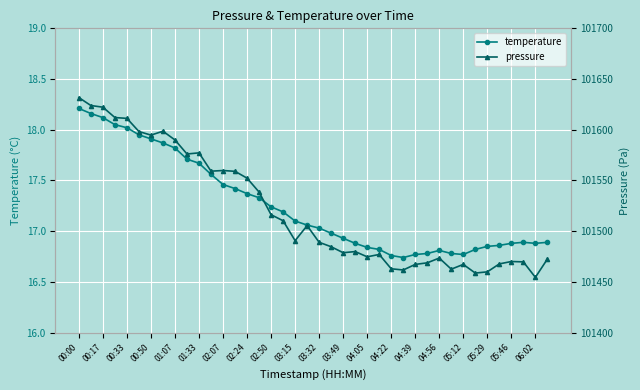

True or false: pressure and temperature cross at least once.

False